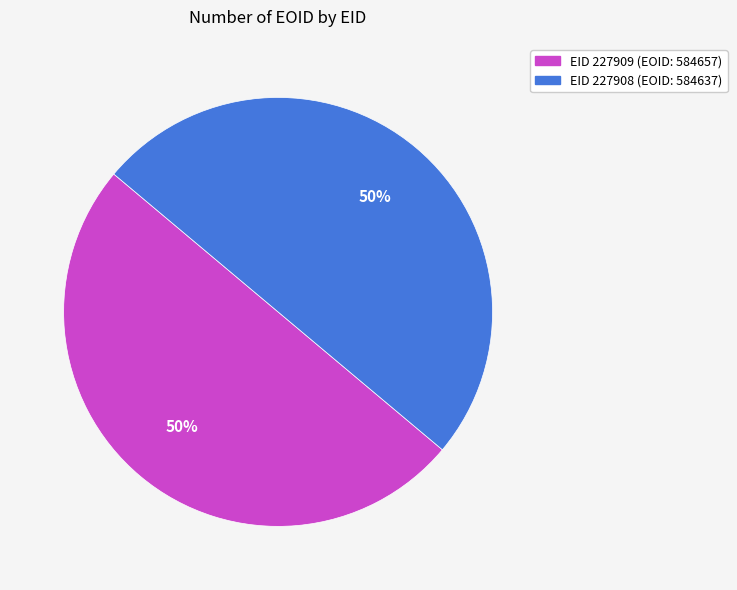

To the nearest percent, what is the average slice percentage?

50%